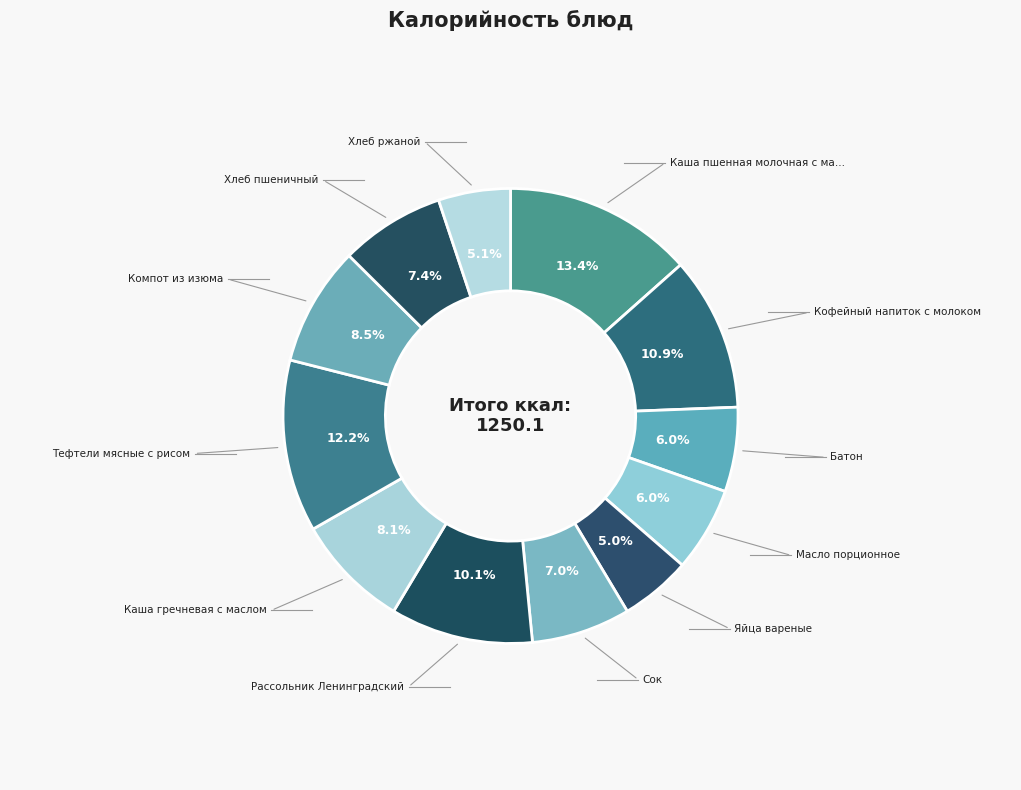

Is there a majority slice in this chart?

No